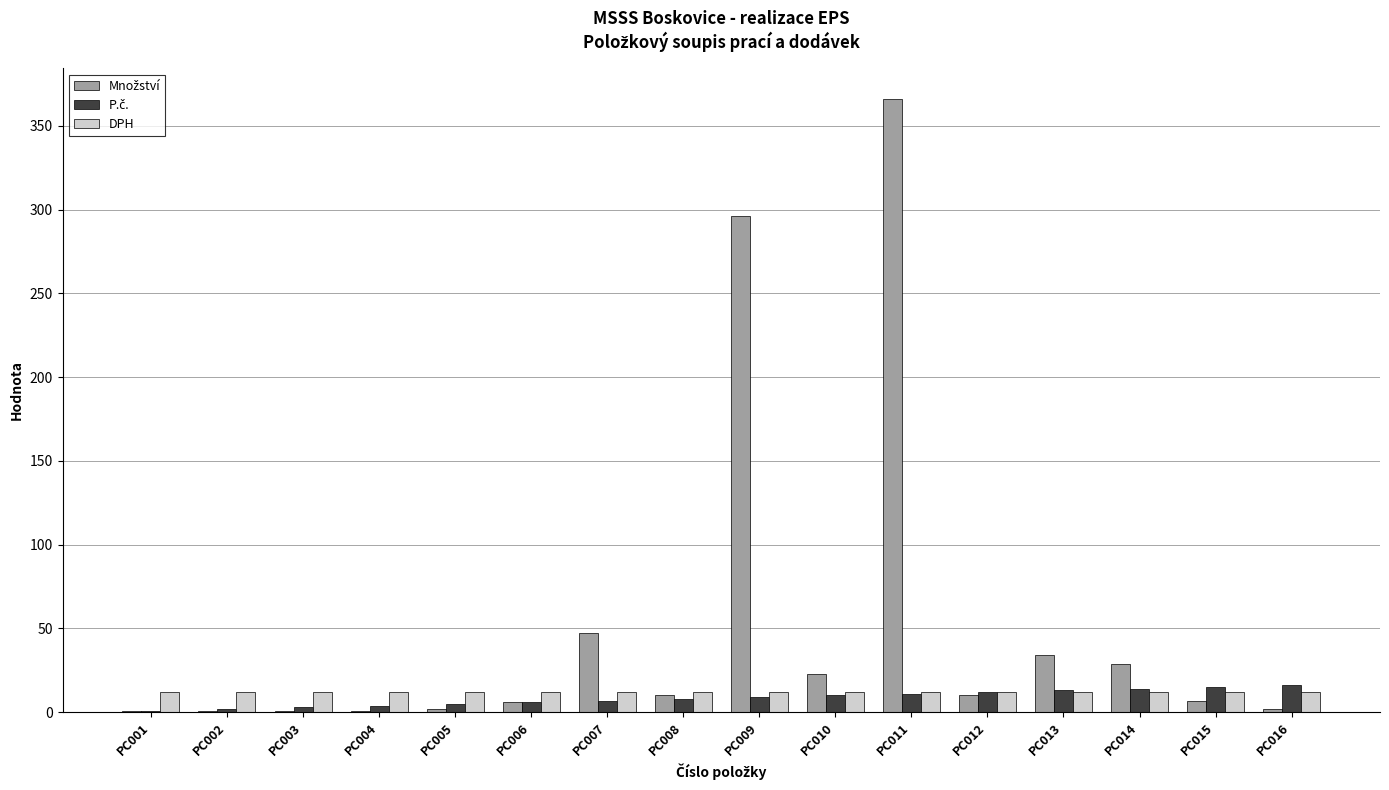

The value of DPH at PC005 is 12. True or false?

True